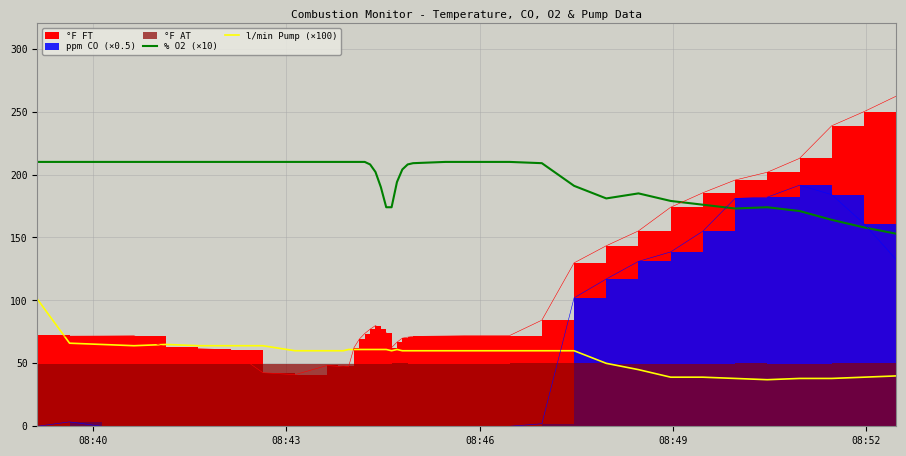

True or false: l/min Pump (×100) and % O2 (×10) intersect in this chart.

False